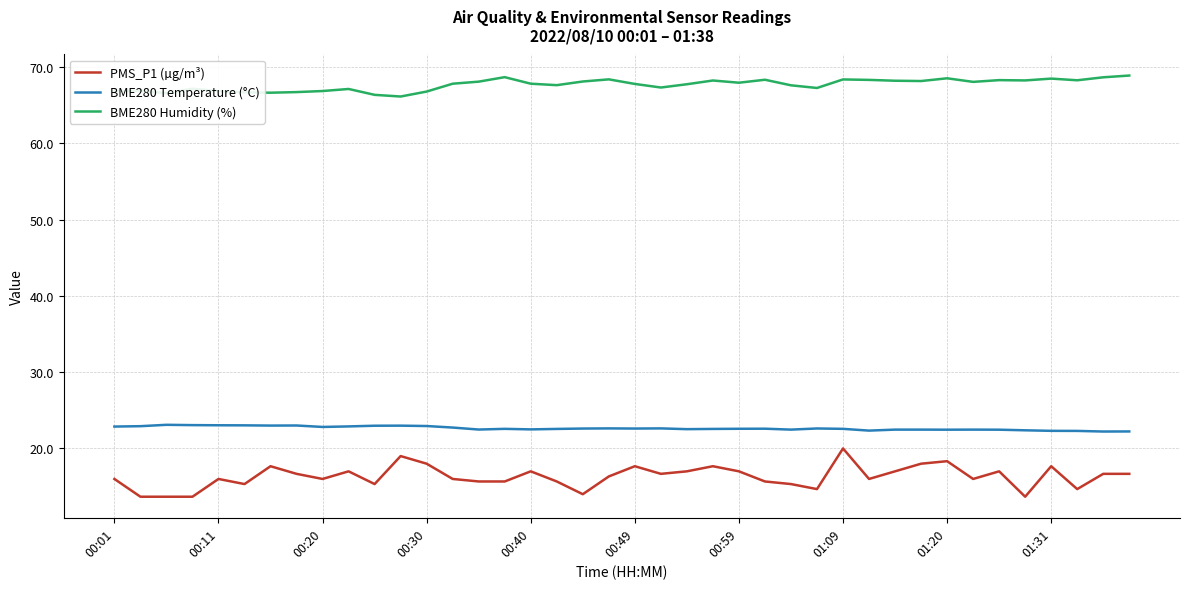

Is this an area chart (filled region under the line)?

No